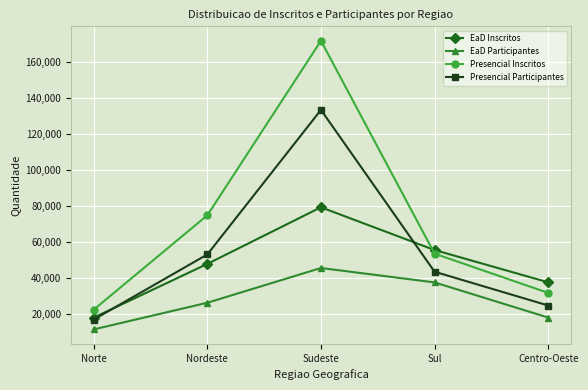

Reading left to right, list all the values displayed in this chart.

EaD Inscritos: 18173	47994	79414	55684	37765
EaD Participantes: 11632	26418	45710	37703	18203
Presencial Inscritos: 22593	74976	171843	53670	31901
Presencial Participantes: 17105	53238	133480	43637	24889